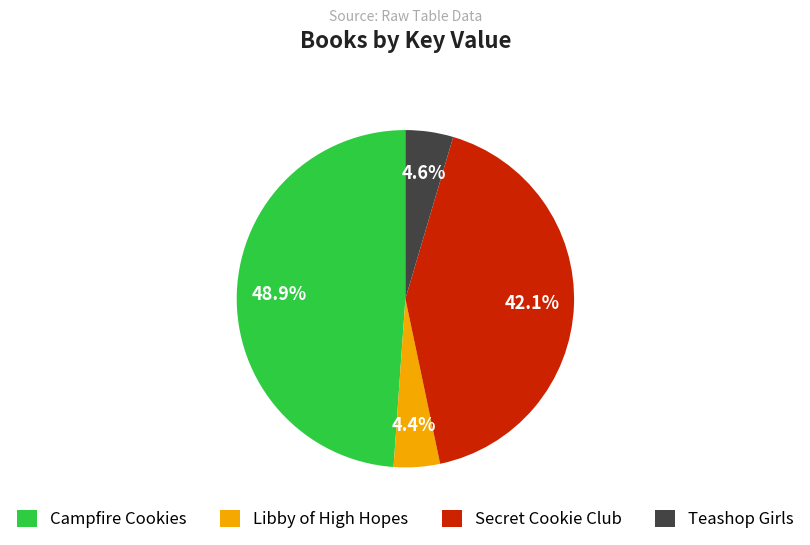

What portion of the pie excludes Teashop Girls?

95.4%